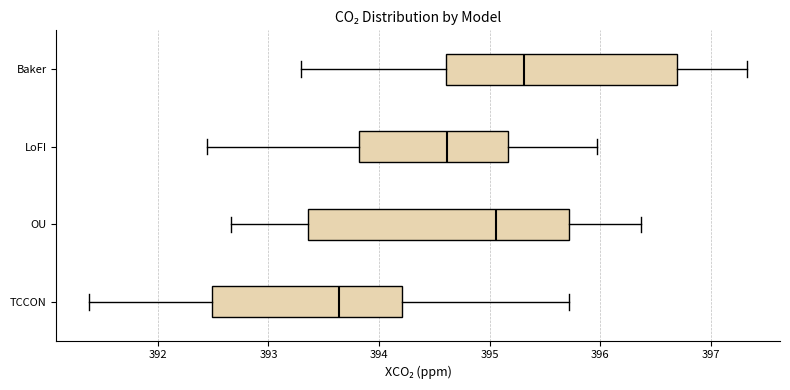

Which box has the furthest to the left median line?

TCCON